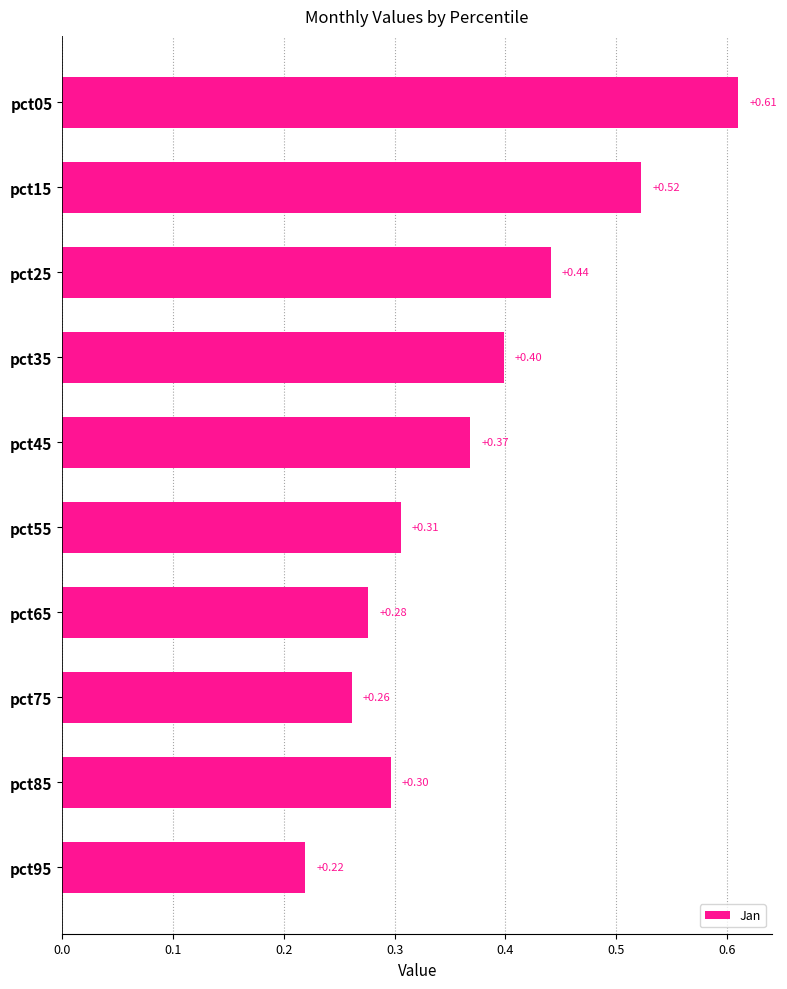

At which label is the value closest to 0?

pct95